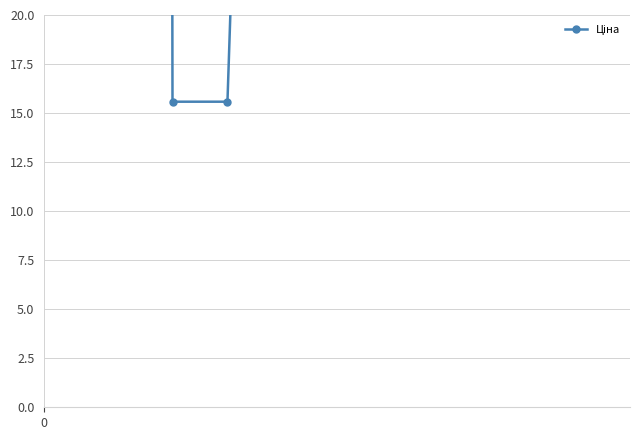

Reading left to right, list all the values displayed in this chart.

27.0	3091.2	27.0	3091.2	15.6	15.6	27.0	27.0	27.0	27.0	27.0